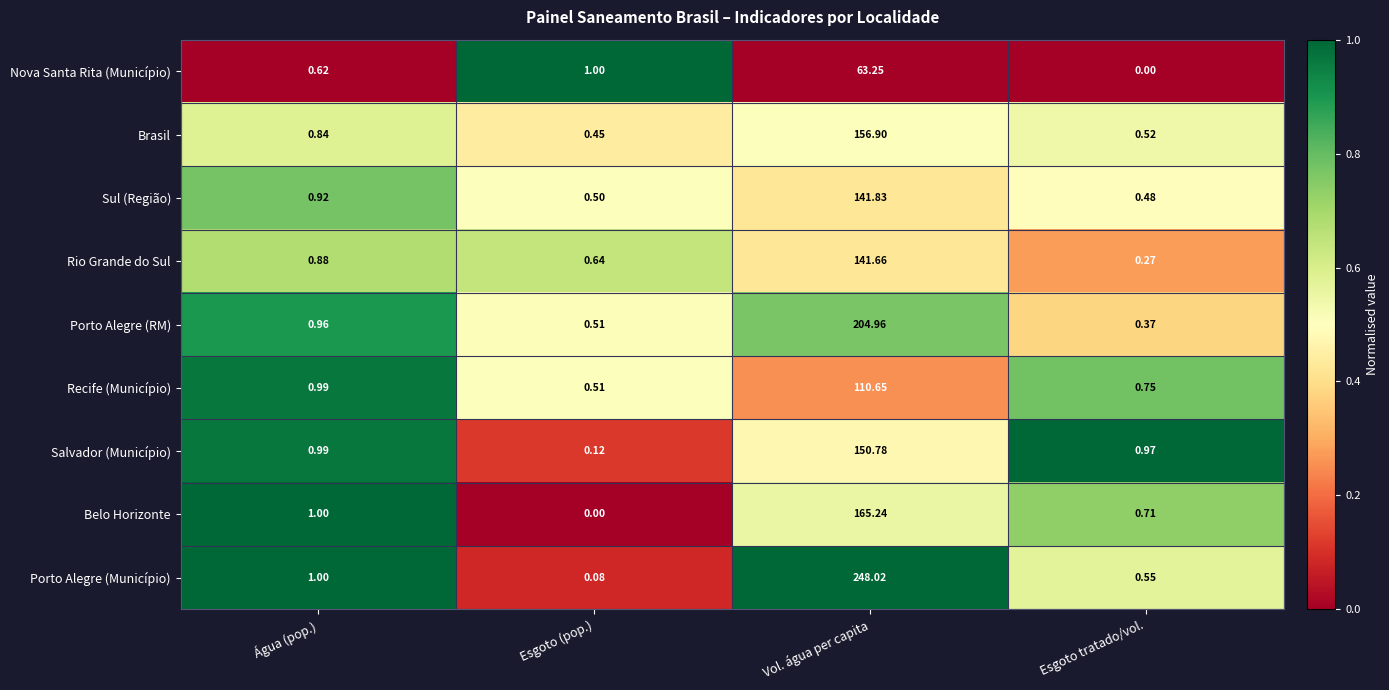

At Vol. água per capita, list the series in order from largest to smallest.

Porto Alegre (Município), Porto Alegre (RM), Belo Horizonte, Brasil, Salvador (Município), Sul (Região), Rio Grande do Sul, Recife (Município), Nova Santa Rita (Município)